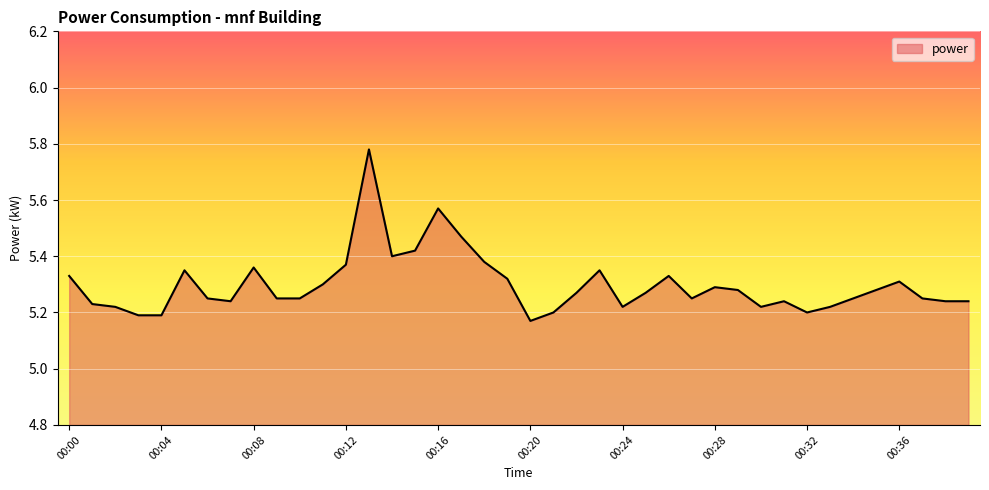

Where is the data nearest to the value 5?

00:20